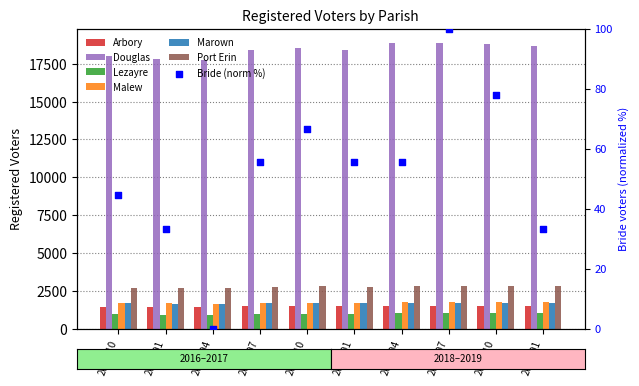

Which series has the largest Y range (max minus min)?

Douglas